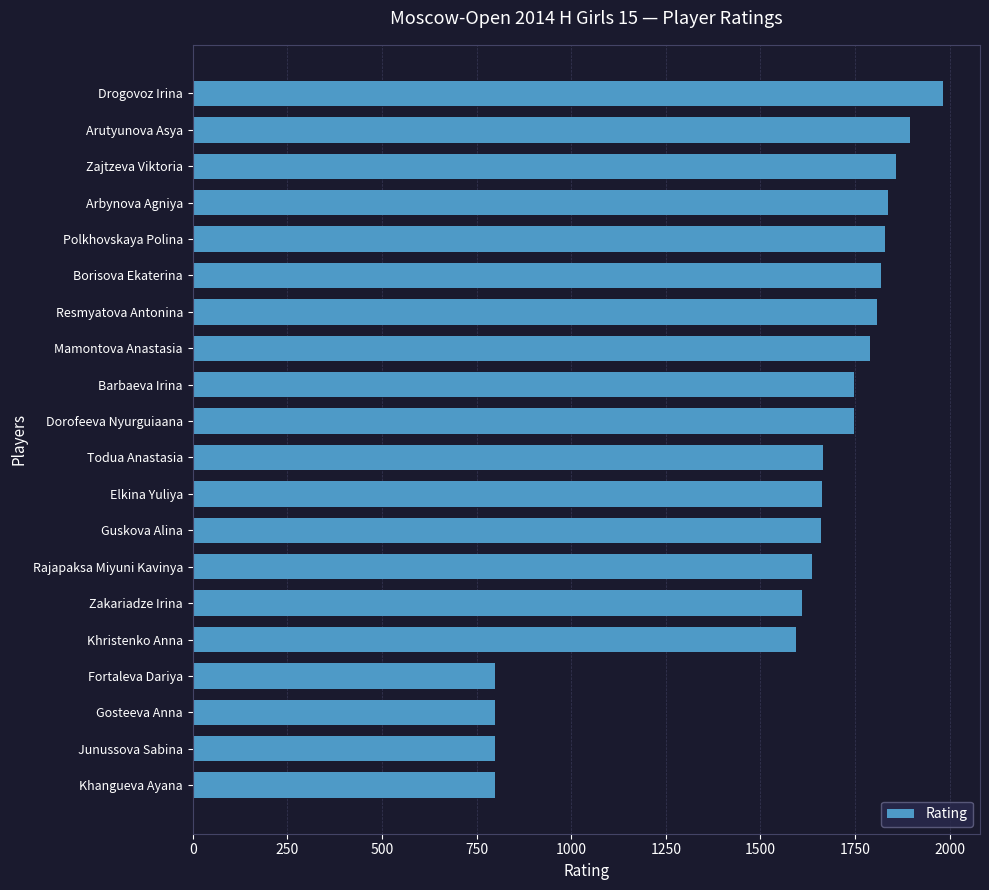

The value at Elkina Yuliya is 2487. True or false?

False